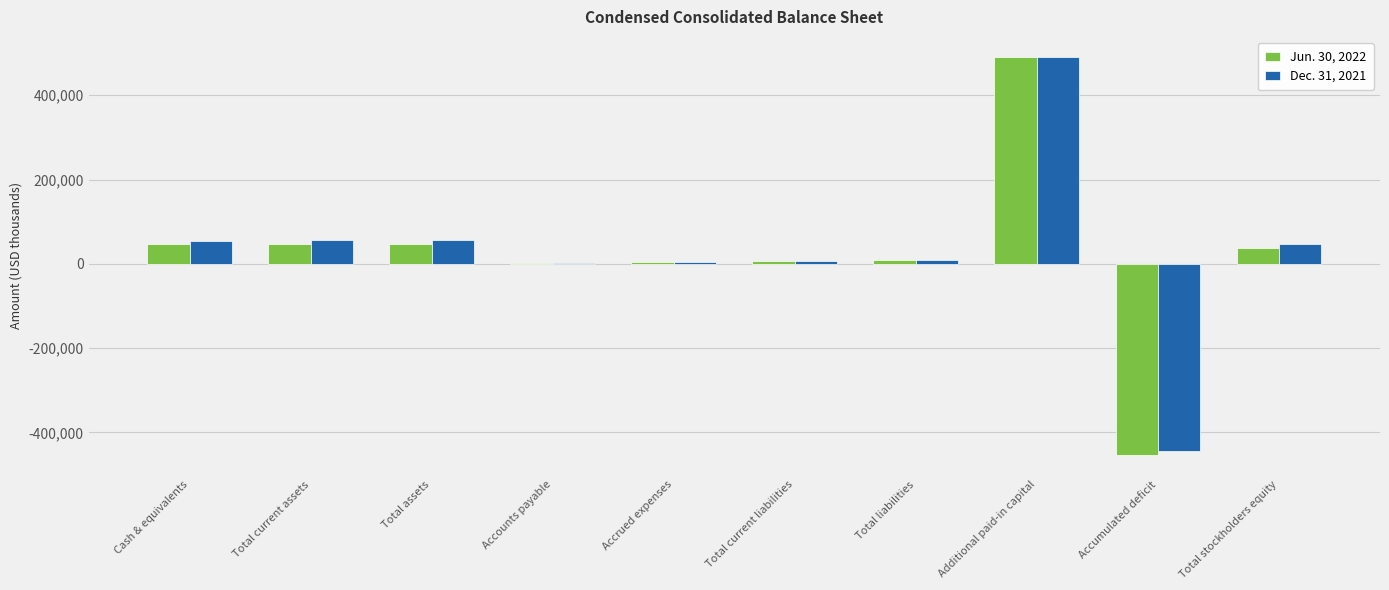

Is the value of Jun. 30, 2022 at Total stockholders equity greater than the value of Dec. 31, 2021 at Total current liabilities?

Yes